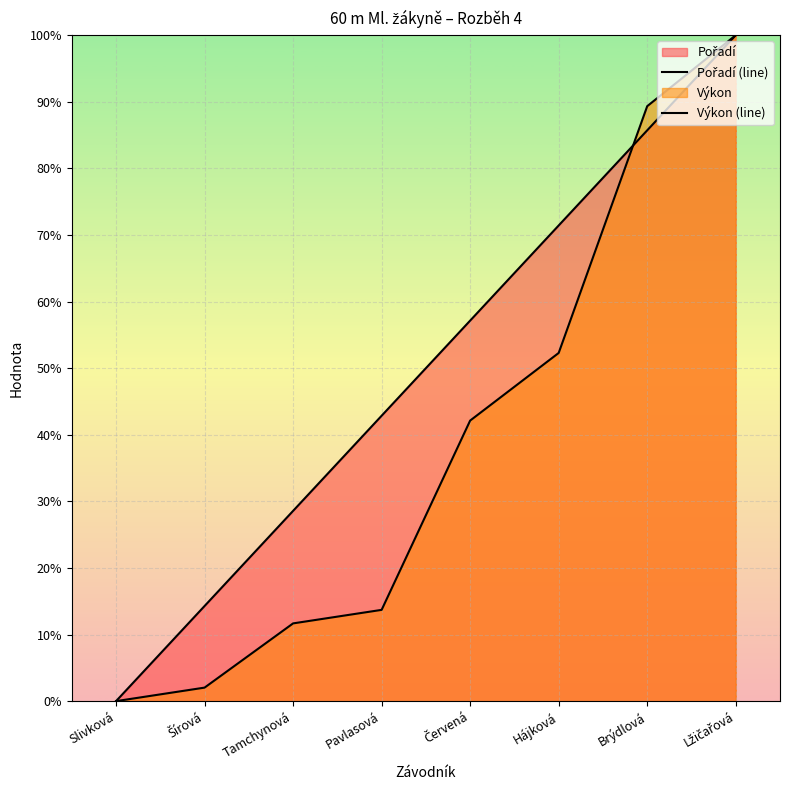

What is the difference between the maximum and minimum values in the Výkon (line) series?

100.0